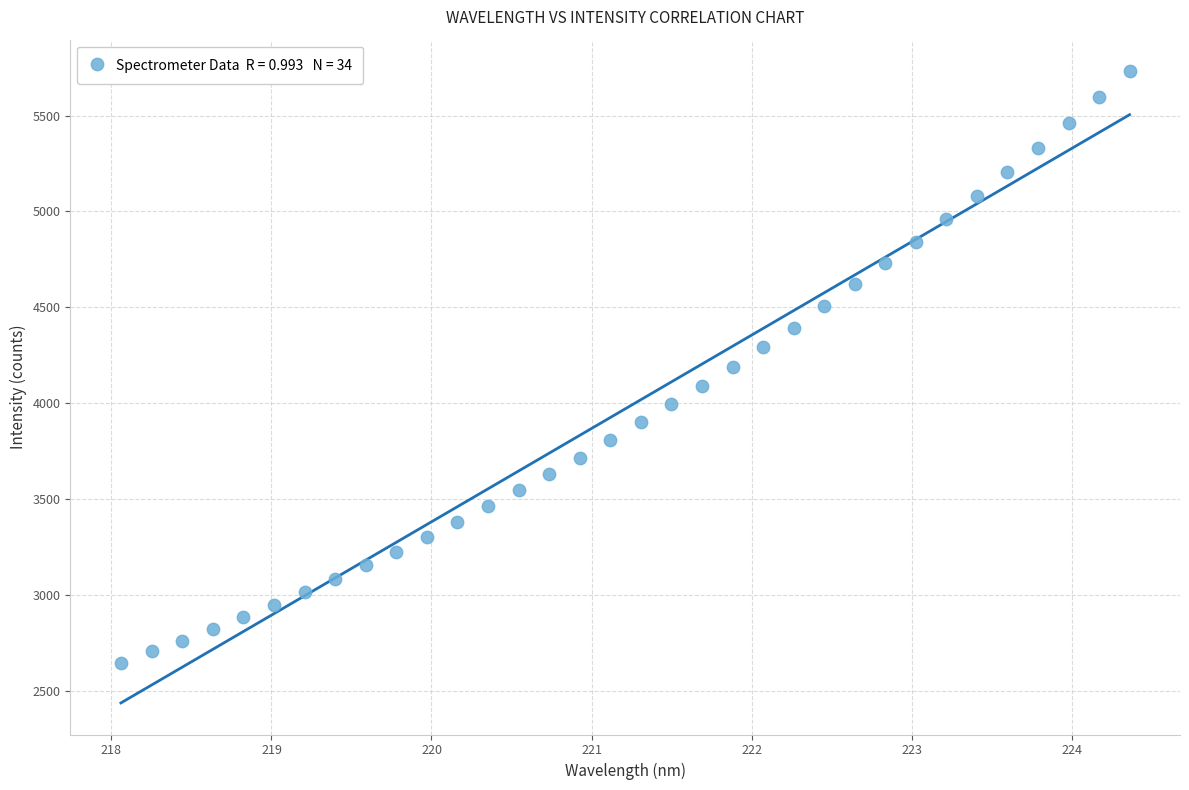

What is the range of X values (max minus min)?

6.3